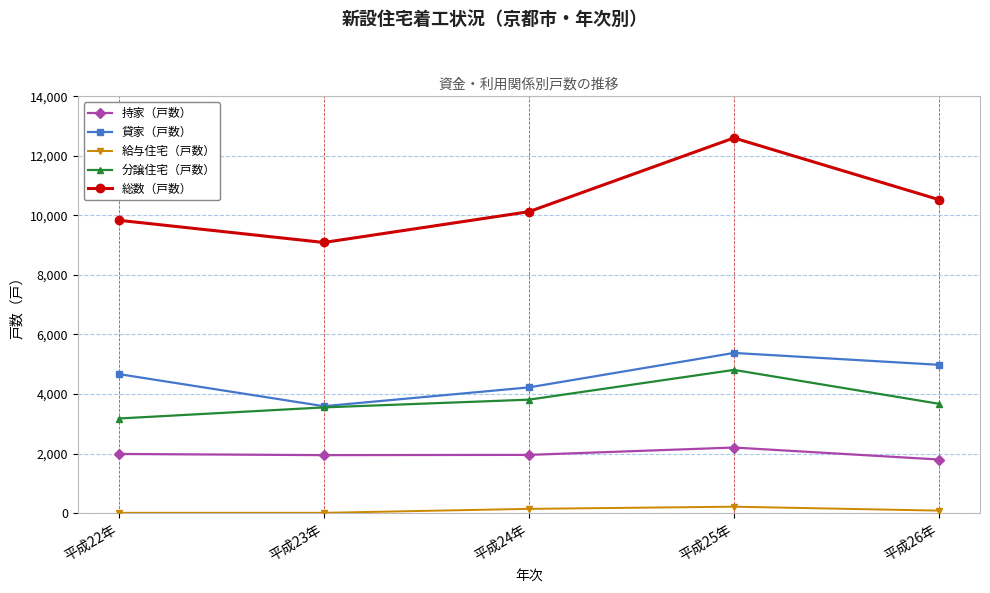

At which category is the sum across all series the highest?

平成25年